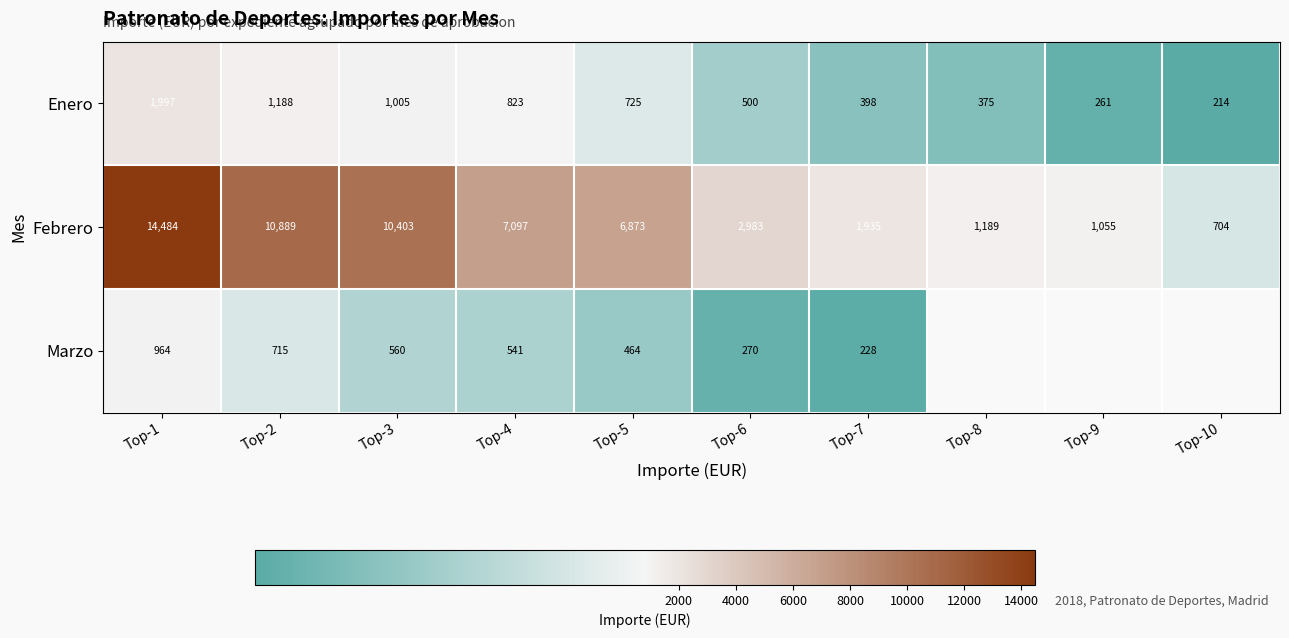

Rank the series at Top-4 from highest to lowest value.

Febrero, Enero, Marzo